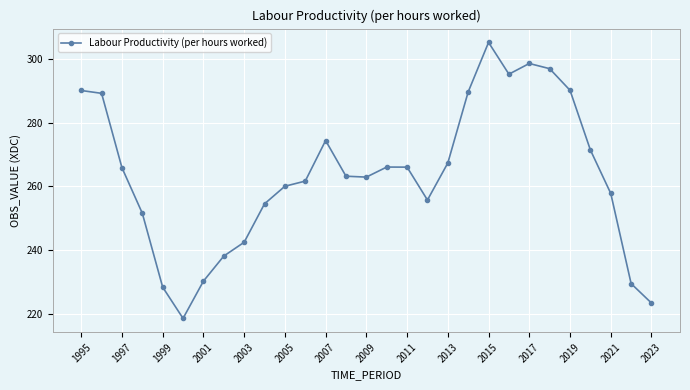

What is the minimum value shown in the chart?

218.5